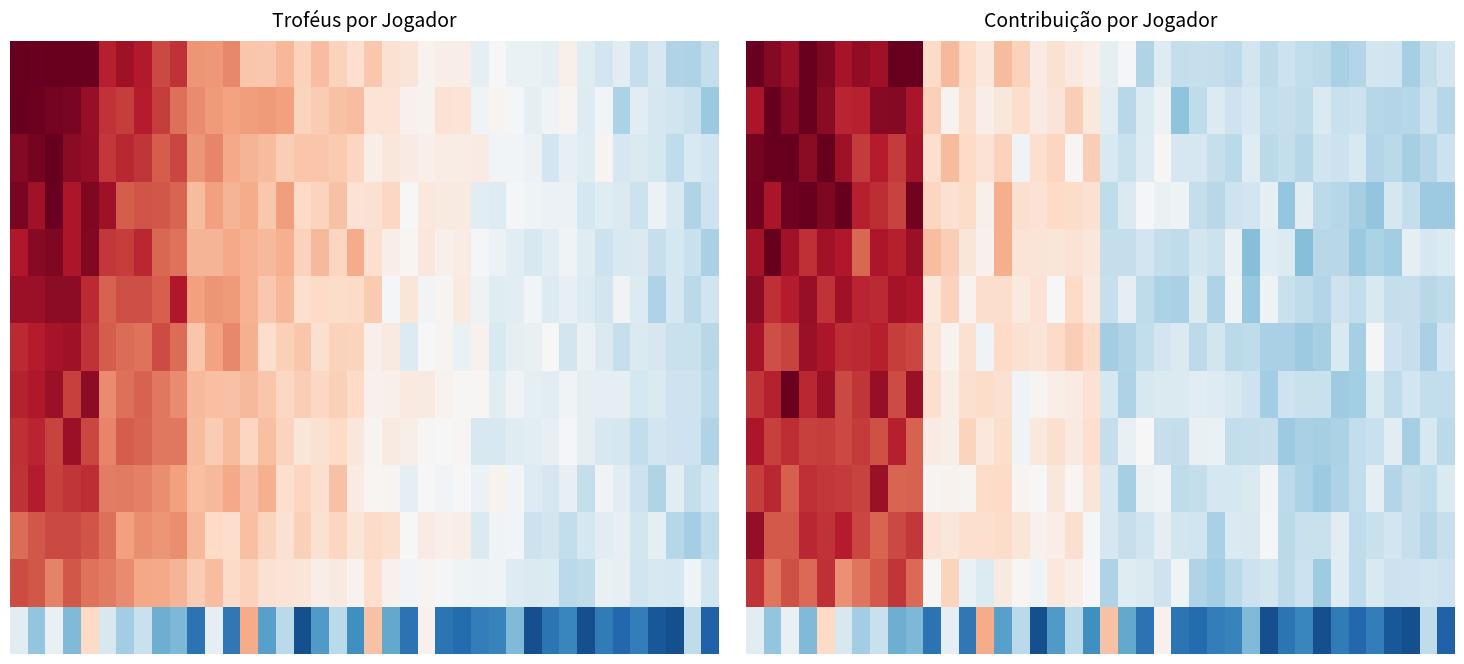

What is the total value across all series at 34?

-0.7